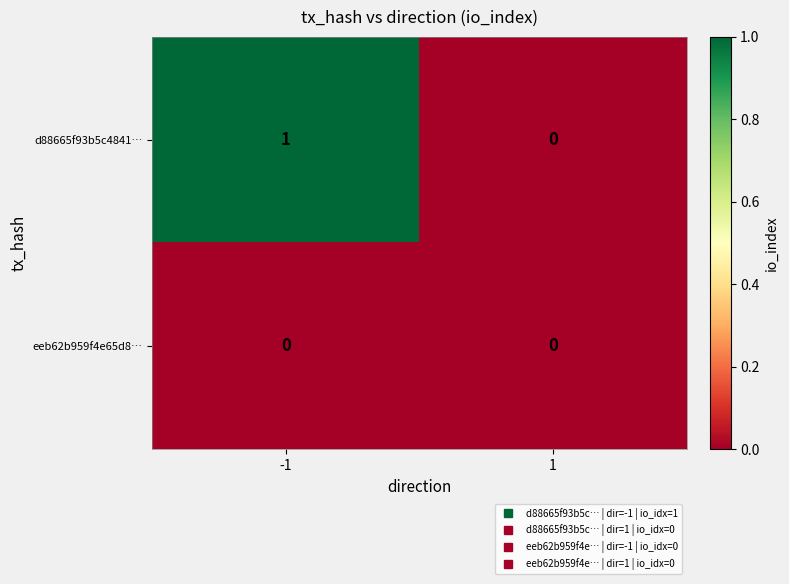

Rank the series by their average value, from lowest to highest.

eeb62b959f4e65d8…, d88665f93b5c4841…